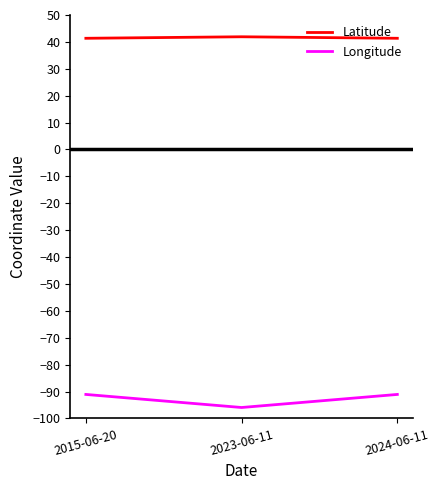

What is the difference between the highest and lowest values at 2023-06-11?

137.9